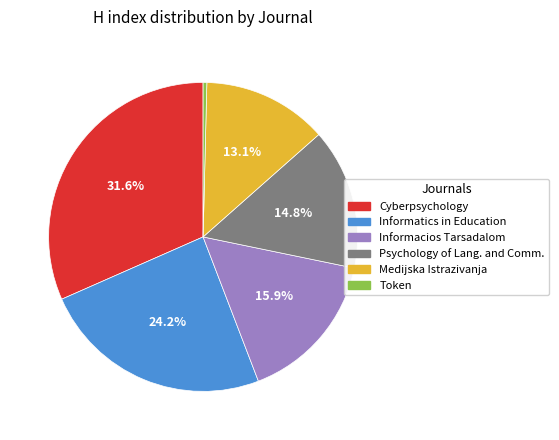

Is there any slice that represents more than half of the pie?

No